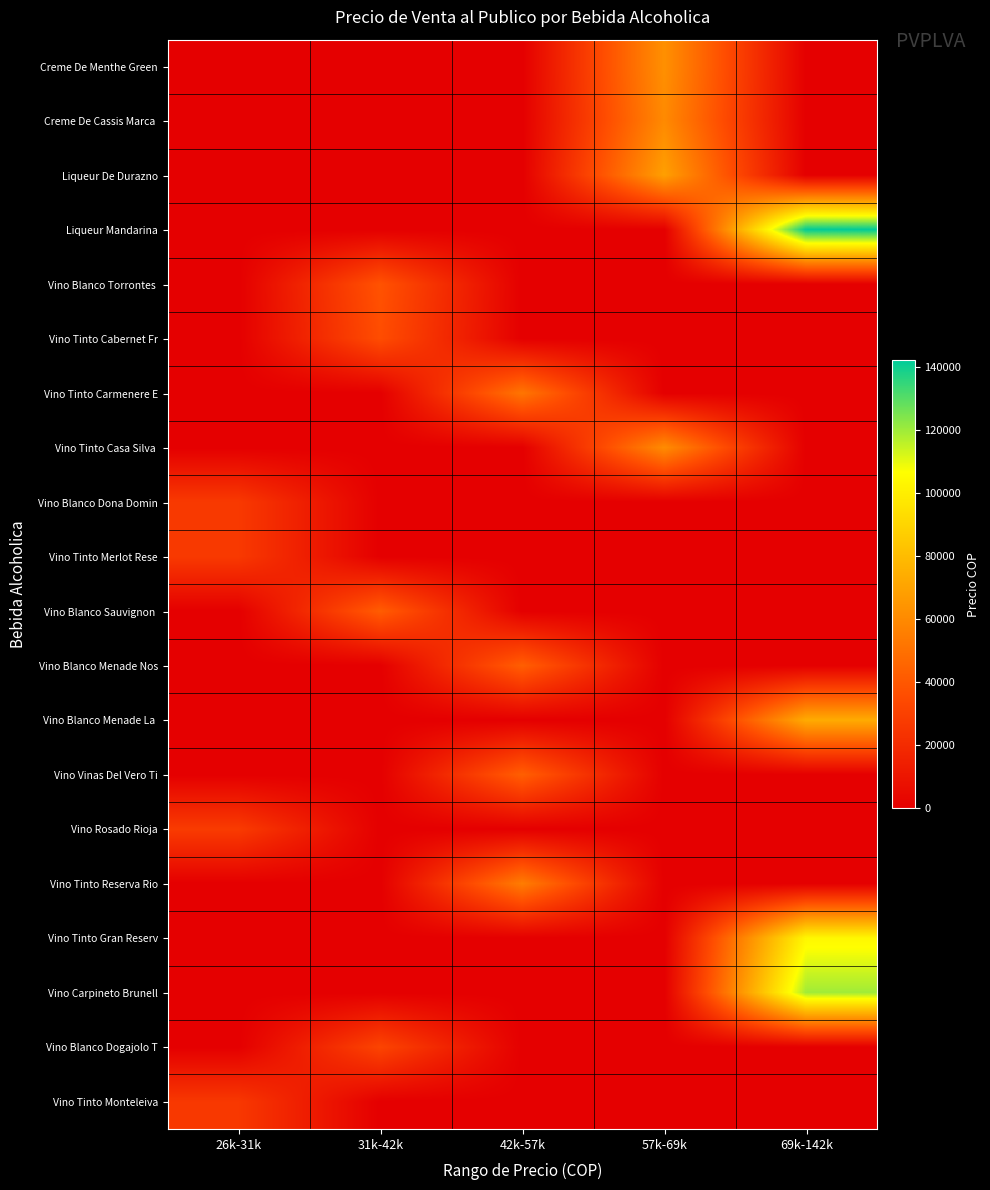

Between 42k-57k and 69k-142k, which is larger?

42k-57k